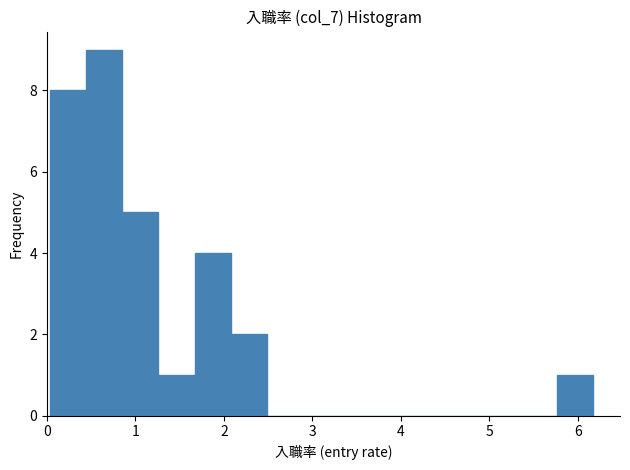

Which range on the x-axis has the tallest bar?

0.4 to 0.8